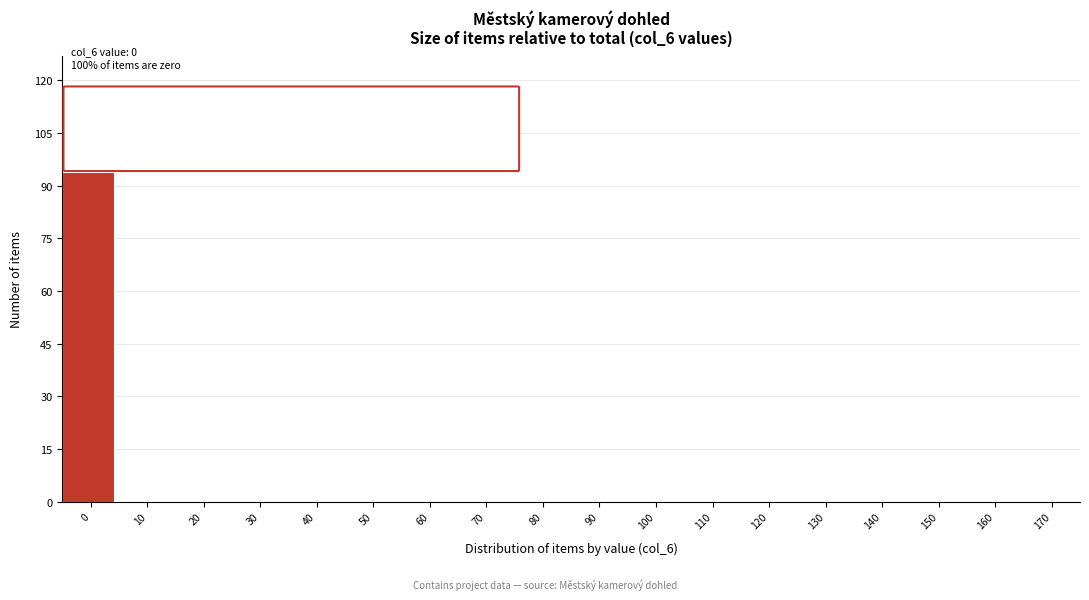

Reading right to left, list all the values displayed in this chart.

170=0	160=0	150=0	140=0	130=0	120=0	110=0	100=0	90=0	80=0	70=0	60=0	50=0	40=0	30=0	20=0	10=0	0=94